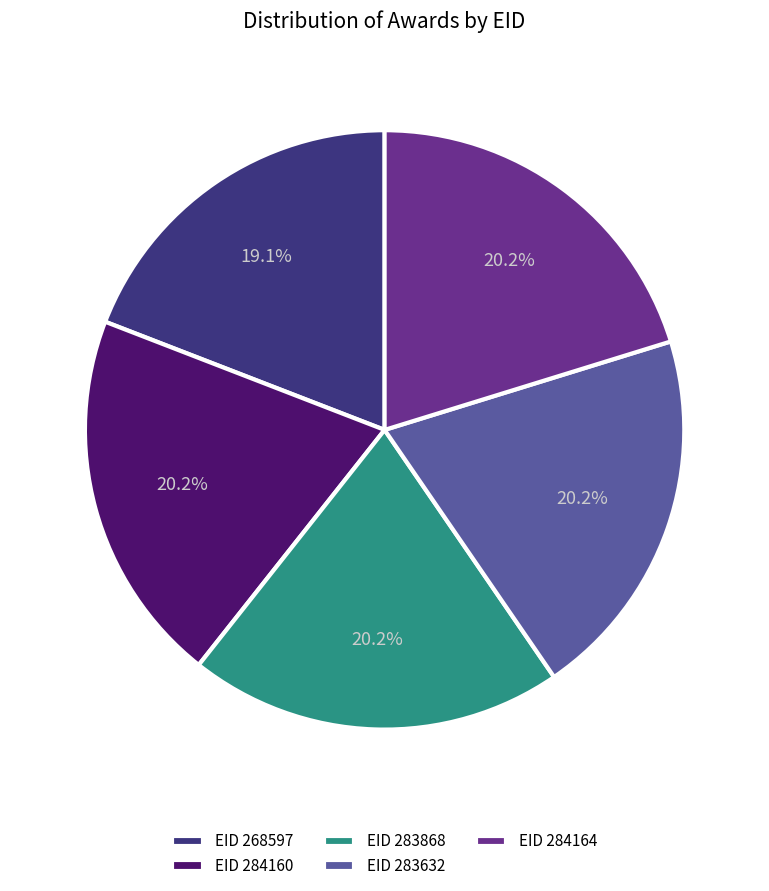

How many slices are in this pie chart?

5